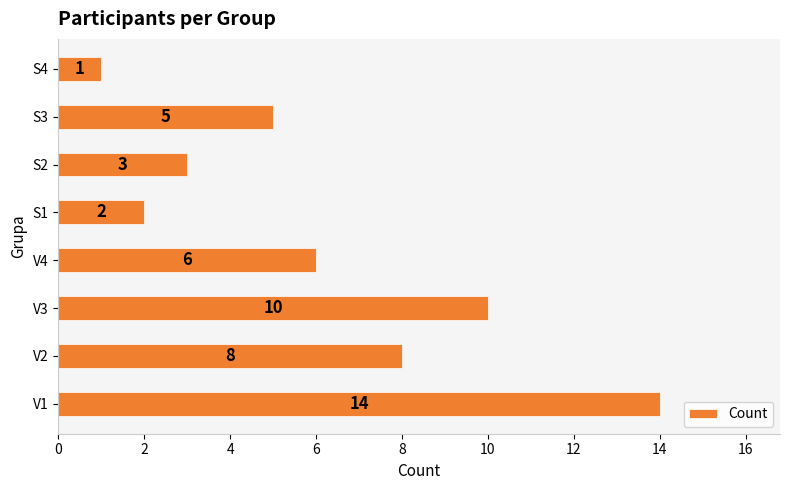

Read the value at V3.

10